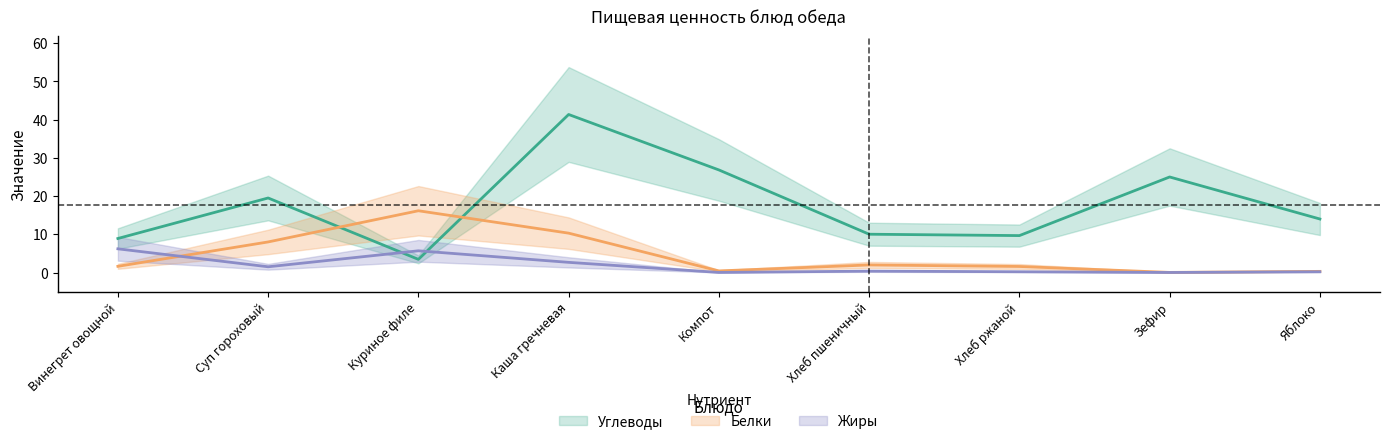

What is the spread (max minus min) of values at Хлеб пшеничный?

9.7